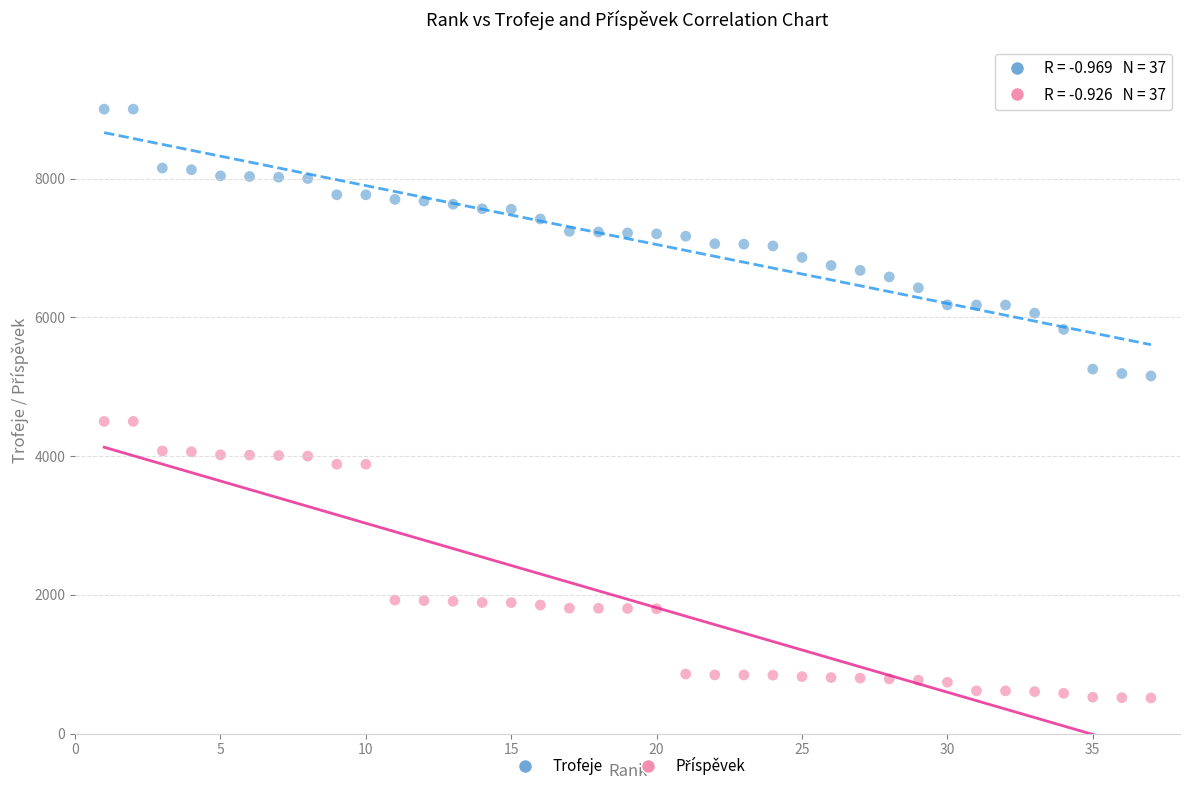

Which series contains the highest Y value?

Trofeje